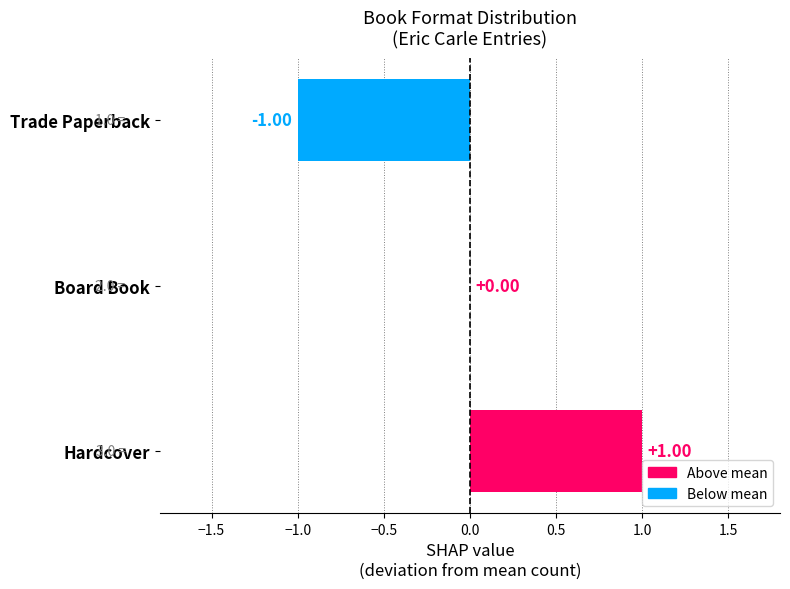

At which label is the value closest to 0?

Board Book